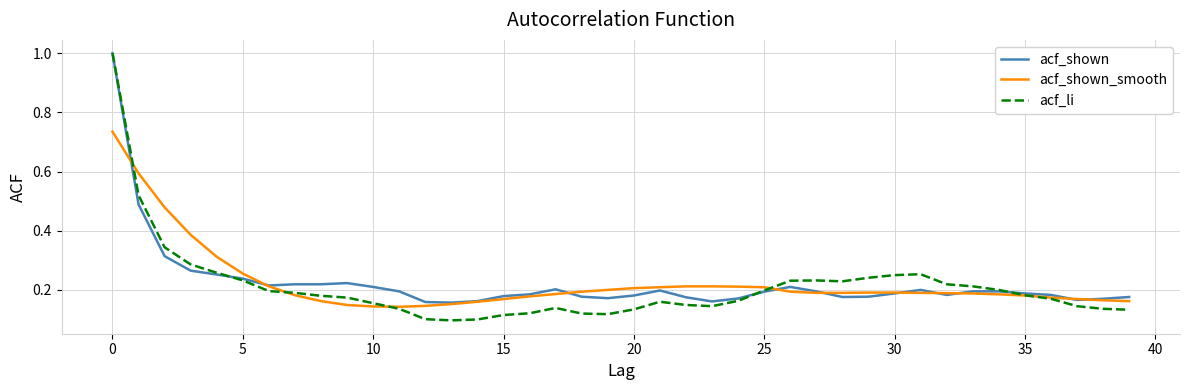

What is the maximum value shown in the chart?

1.0